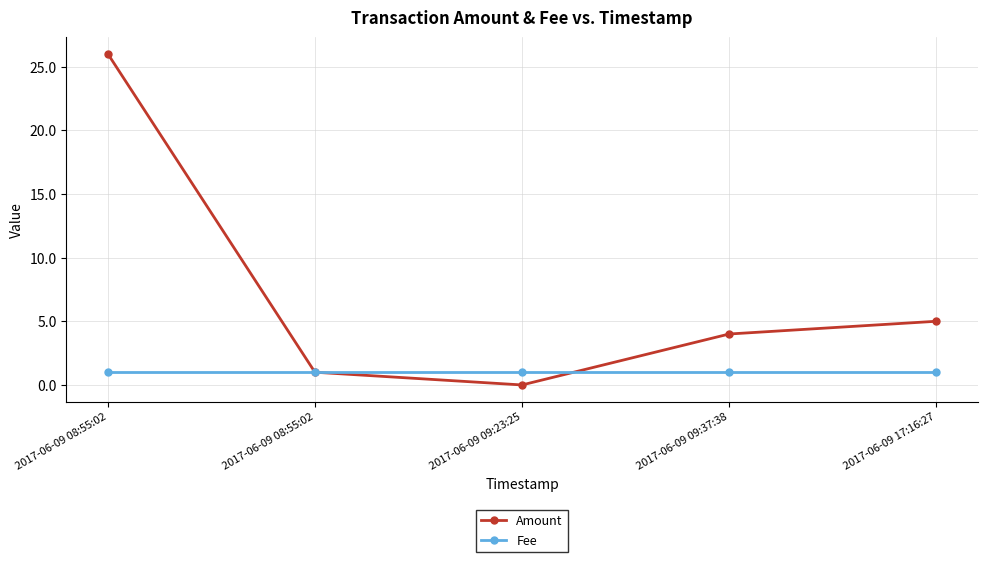

Between 2017-06-09 09:23:25 and 2017-06-09 09:37:38, which series saw the biggest shift?

Amount